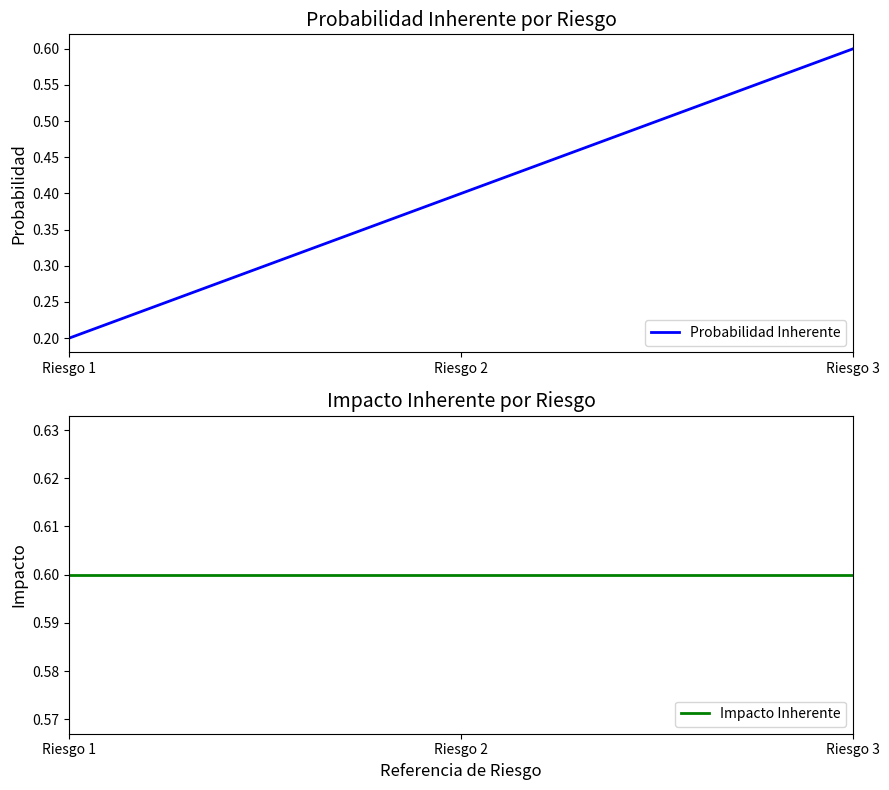

Between Riesgo 1 and Riesgo 3, which series saw the biggest shift?

Probabilidad Inherente